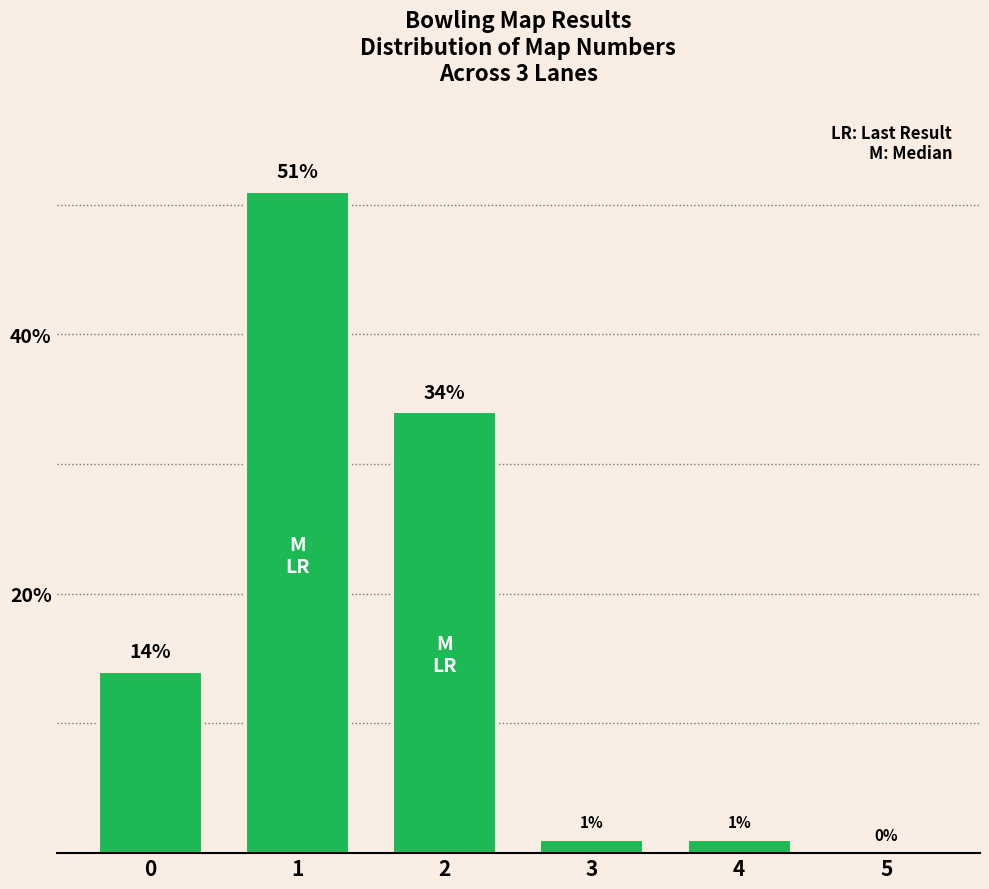

Is it true that the value at 5 is -15?

False